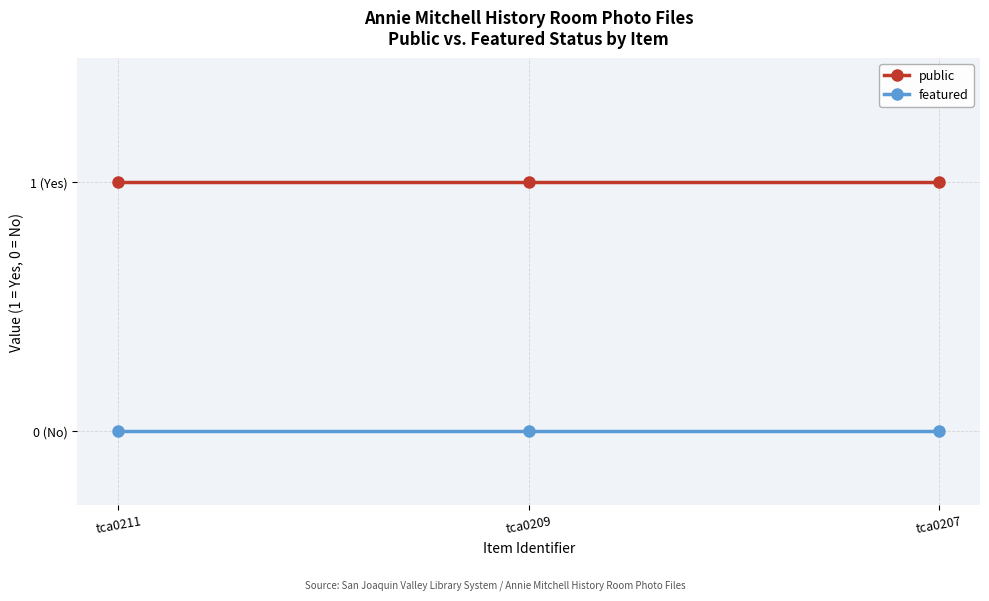

List the series in order of their overall mean, highest first.

public, featured